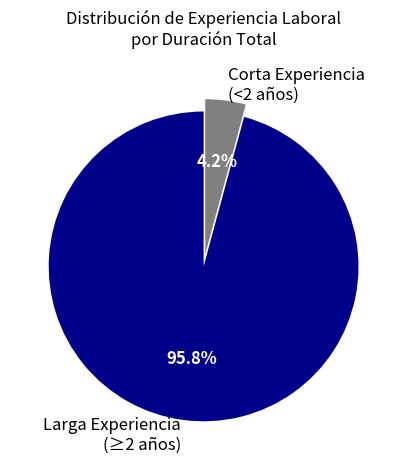

Does Larga Experiencia (≥2 años) represent more than half of the total?

Yes